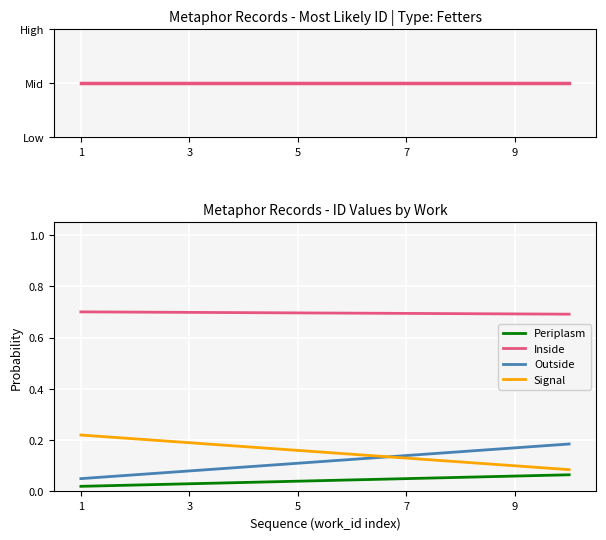

True or false: Signal and id intersect in this chart.

False